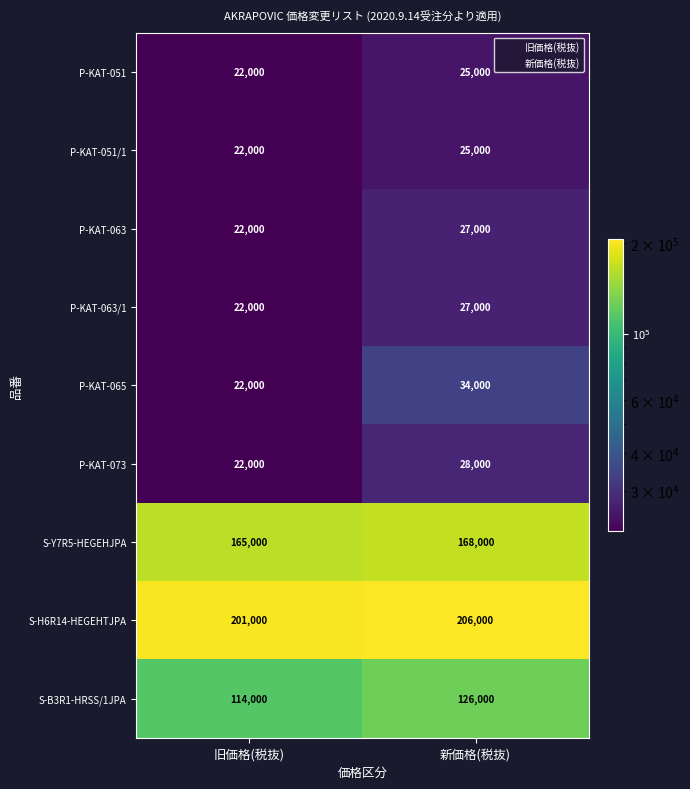

What is the minimum value shown in the chart?

22000